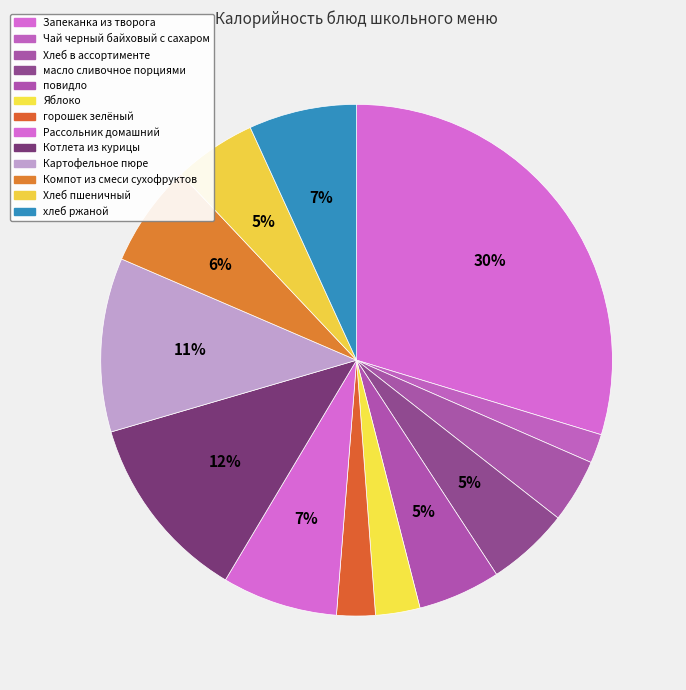

What percentage is the горошек зелёный slice, to the nearest percent?

2%